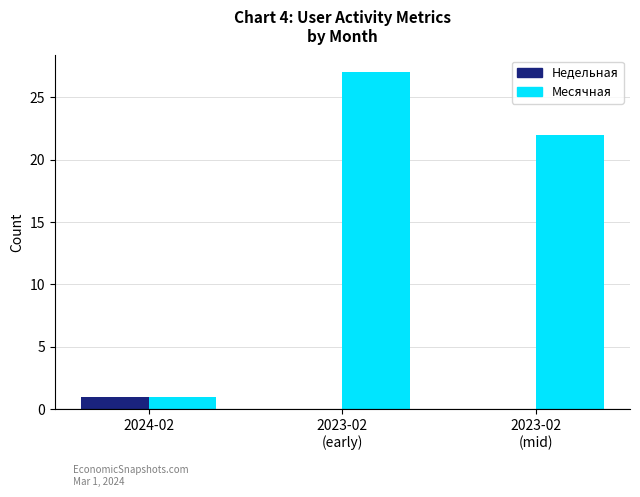

Is it true that Месячная equals 1 at 2024-02?

True